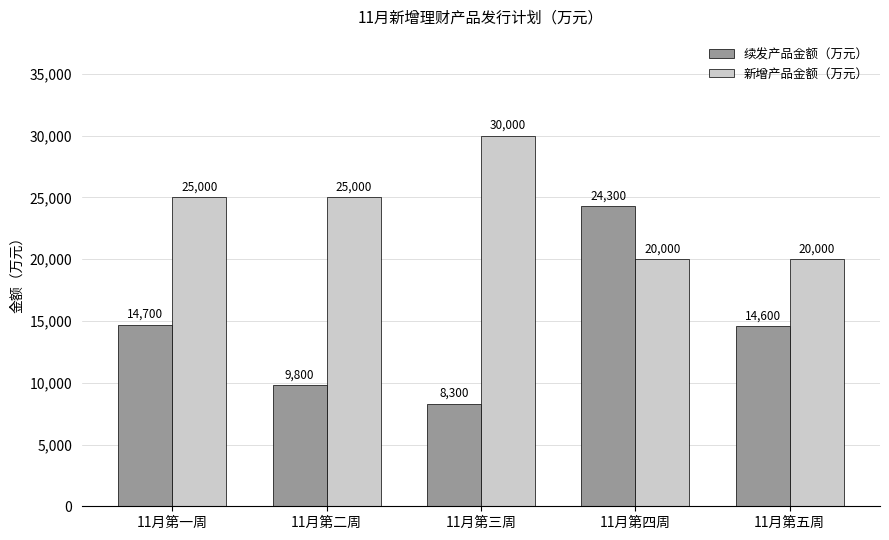

Between 11月第一周 and 11月第四周, which series saw the biggest shift?

续发产品金额（万元）